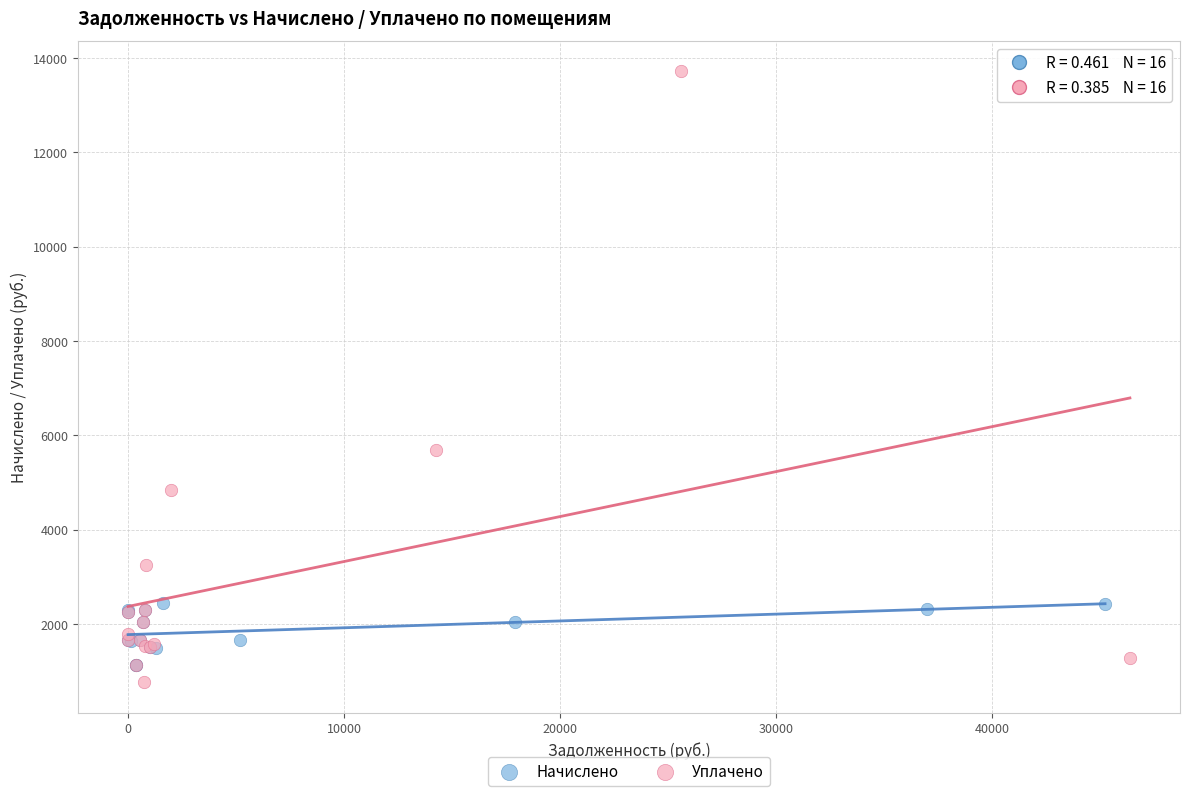

What are all the series names shown in the legend?

Начислено, Уплачено